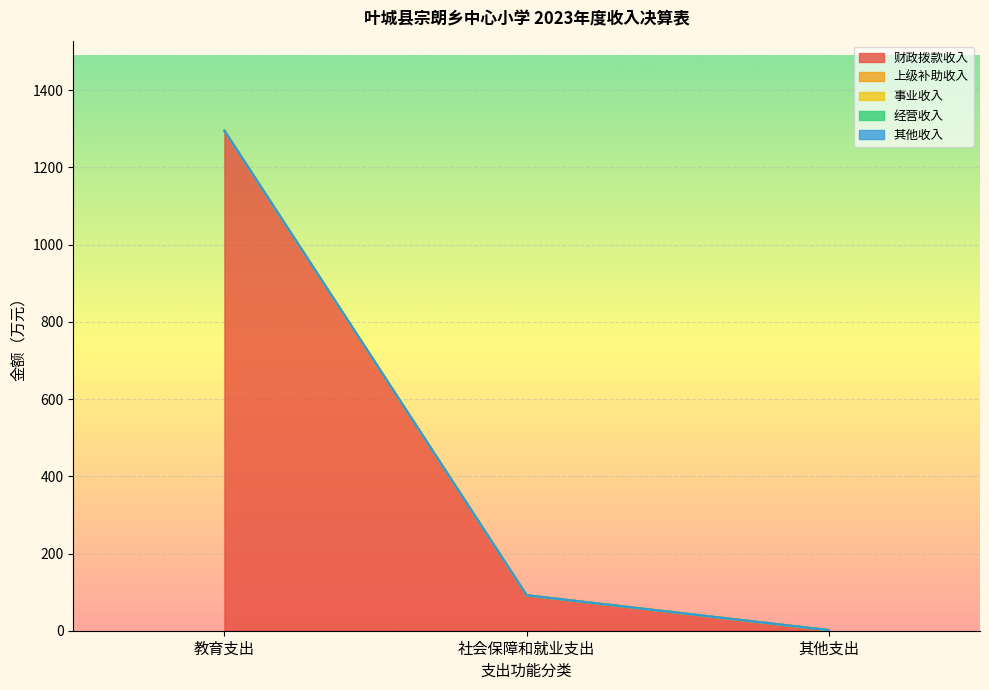

Does the chart display data point markers on the line(s)?

No